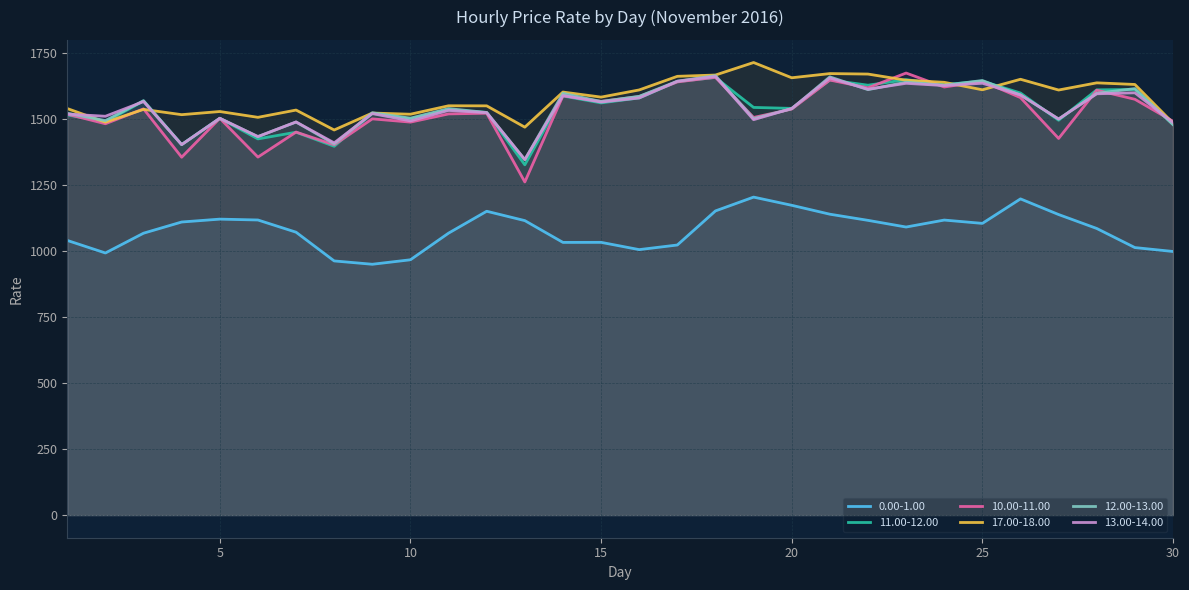

What is the value of the 10.00-11.00 point at the 3rd from the left?

1539.4